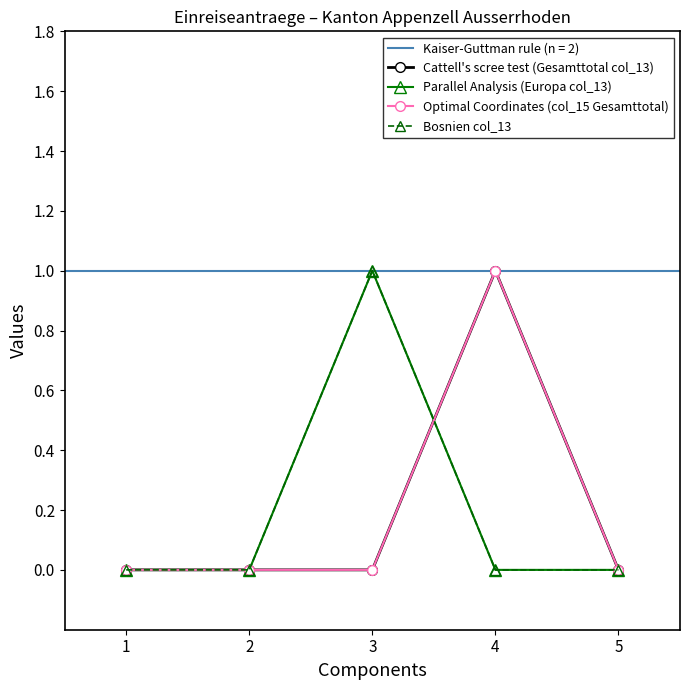

In Parallel Analysis (Europa col_13), how many points are higher than both neighbors (excluding endpoints)?

1